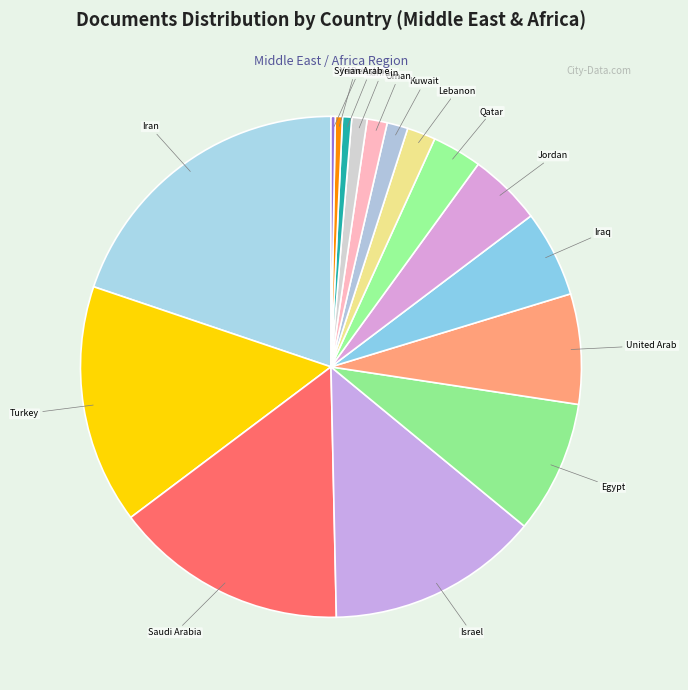

To the nearest percent, what is the difference between the largest and smallest slice percentages?

20%